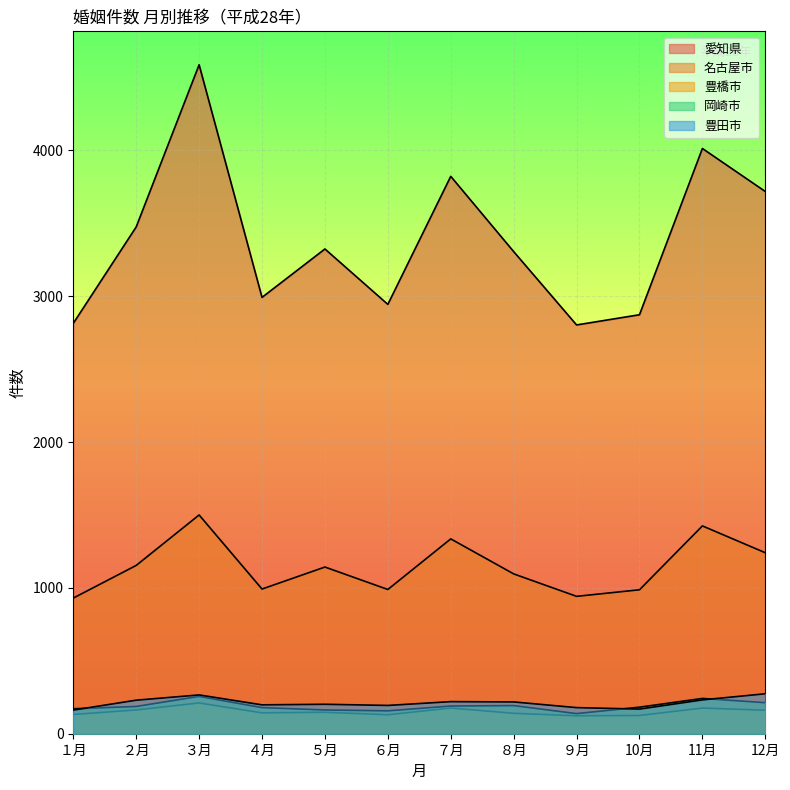

What position from the right is ８月?

5